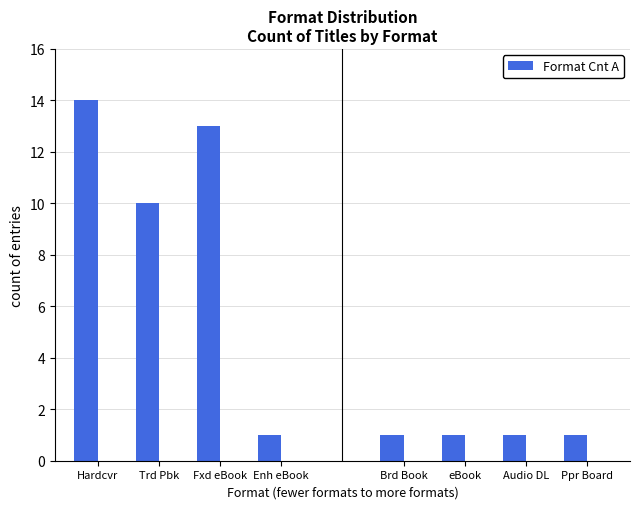

How many categories are shown in the chart?

4